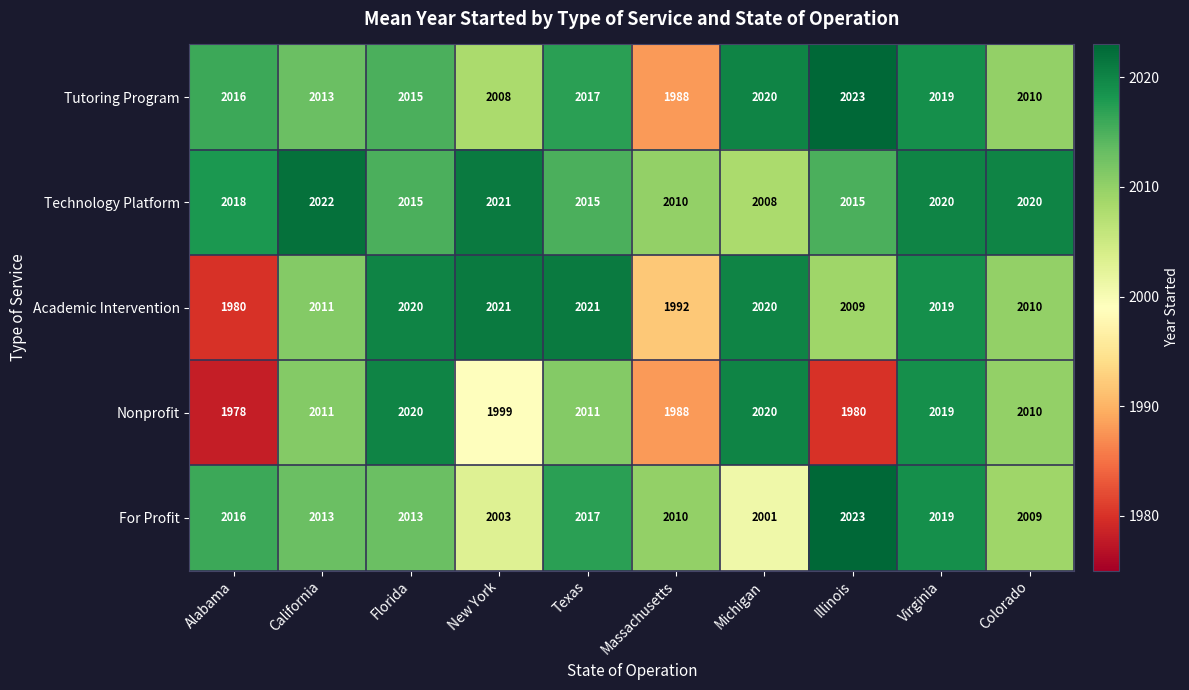

How many values in the Tutoring Program series are below 2016?

5